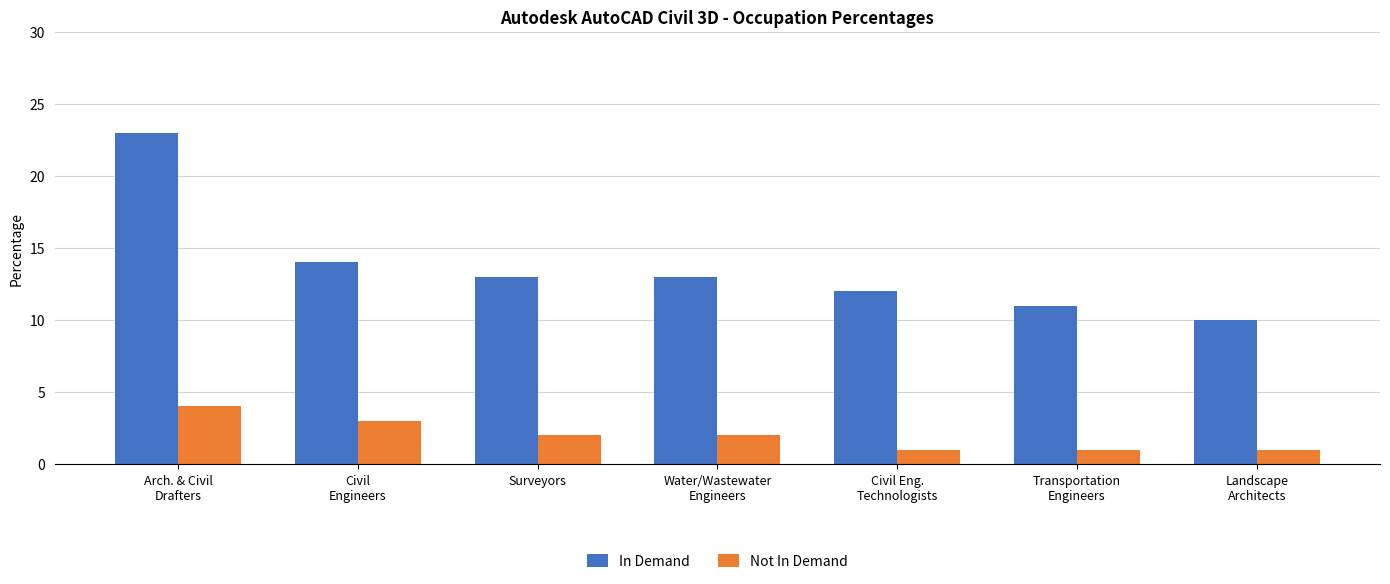

Is the value of In Demand at Civil Eng.
Technologists greater than the value of Not In Demand at Arch. & Civil
Drafters?

Yes